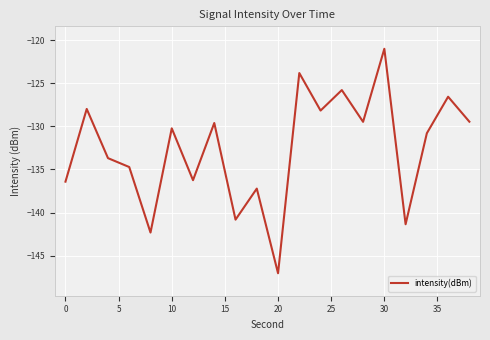

How many lines are shown in the chart?

1